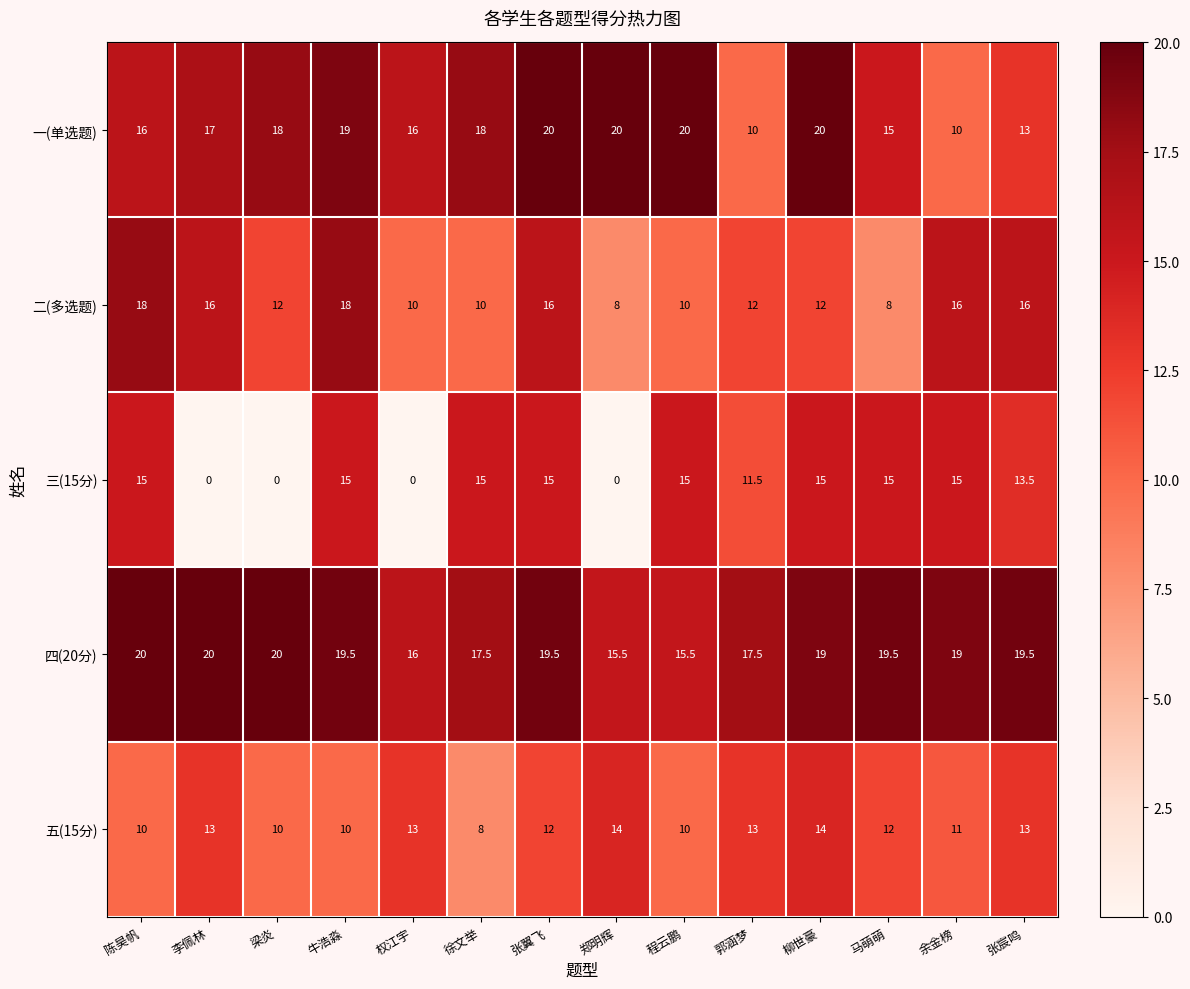

What is the sum of the 三(15分) values at 柳世豪 and 马萌萌?

30.0